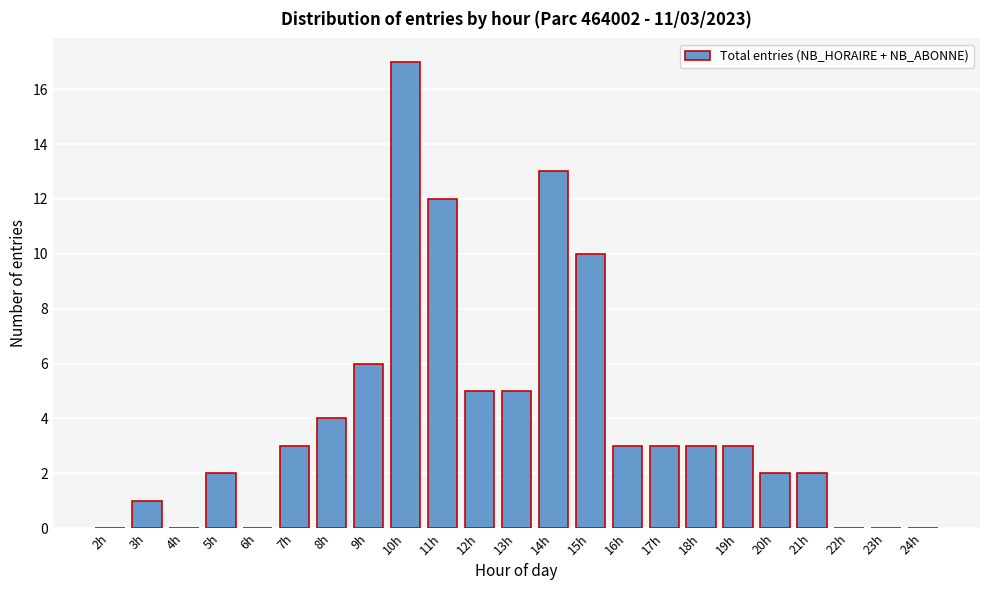

Reading left to right, list all the values displayed in this chart.

2h=0	3h=1	4h=0	5h=2	6h=0	7h=3	8h=4	9h=6	10h=17	11h=12	12h=5	13h=5	14h=13	15h=10	16h=3	17h=3	18h=3	19h=3	20h=2	21h=2	22h=0	23h=0	24h=0